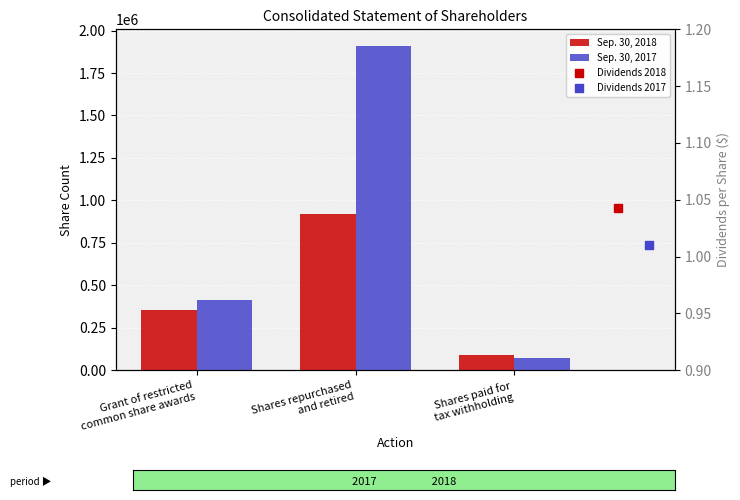

At how many categories does at least one series exceed 859940?

1